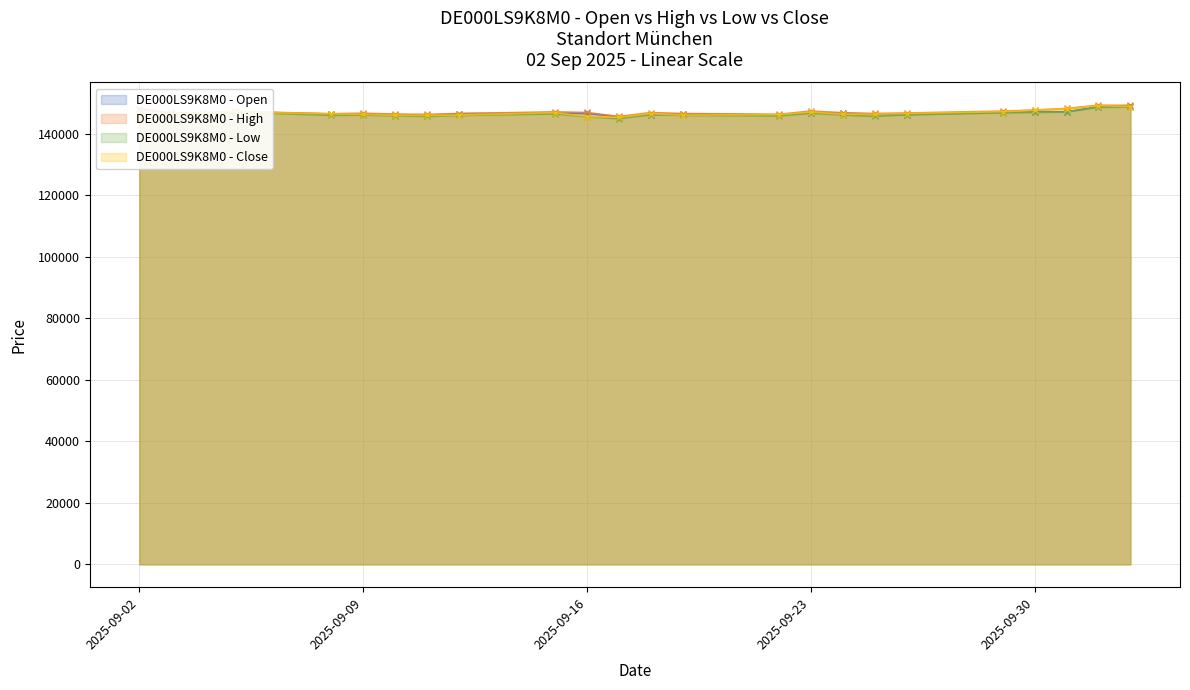

What is the total value across all series at 2025-09-09?

585630